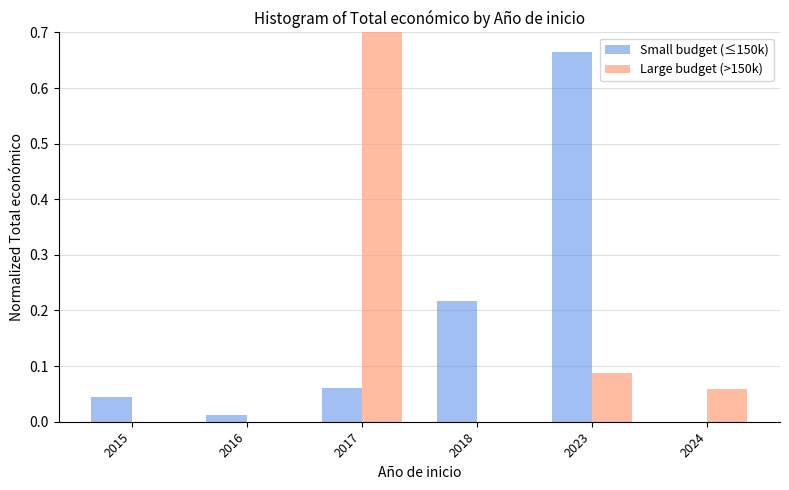

Which has a higher value, 2015 or 2017?

2017